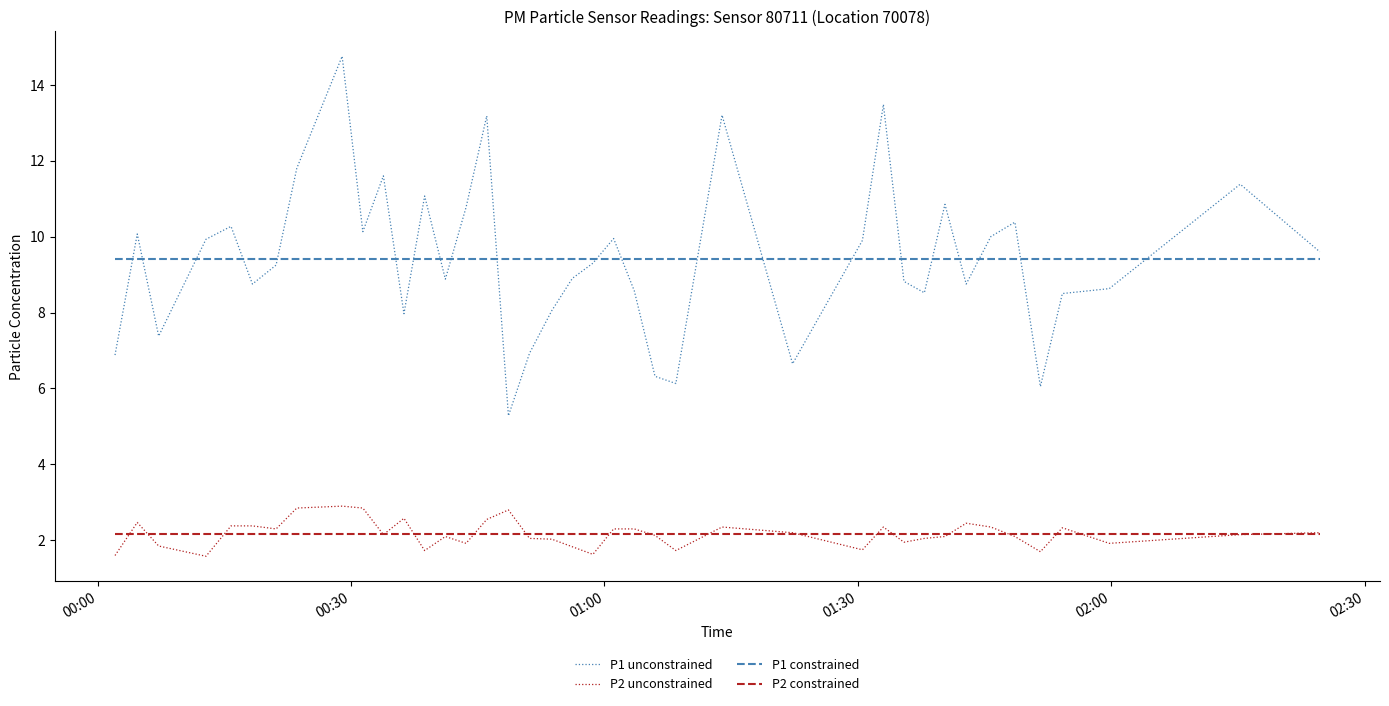

What is the maximum value for P1 constrained?

9.4